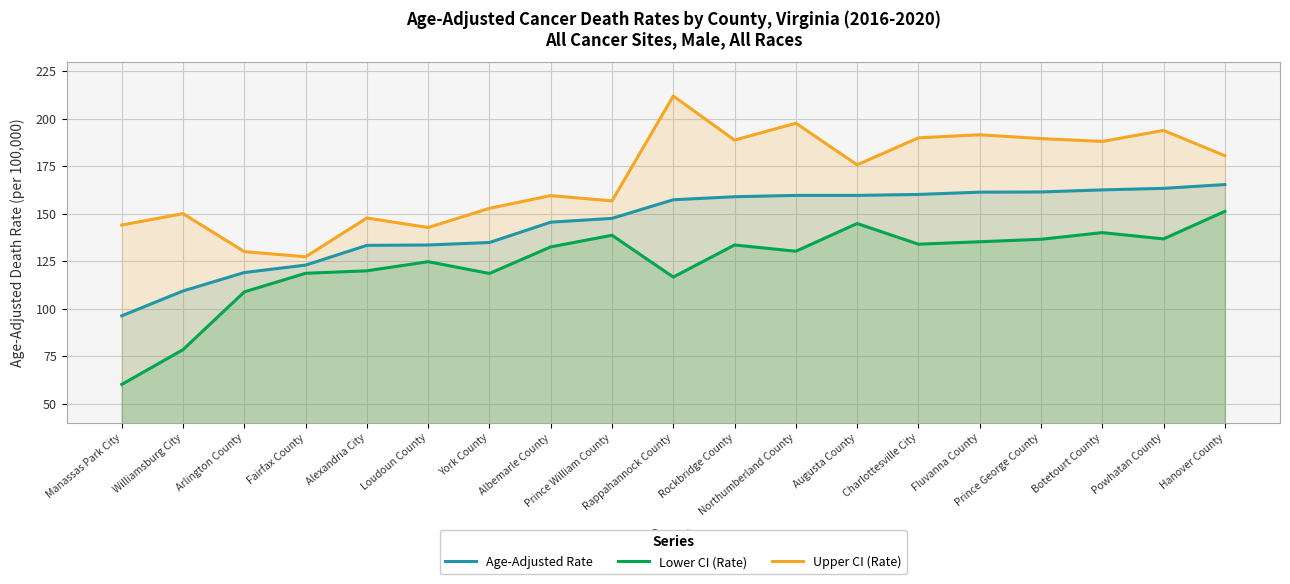

Is it true that Lower CI (Rate) equals 52.9 at York County?

False